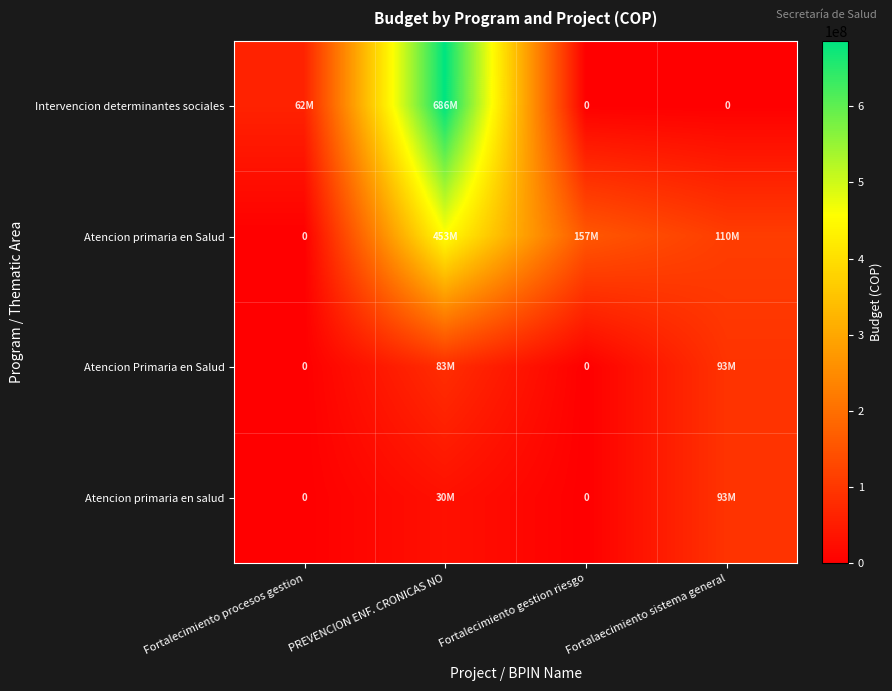

How many data points does each series have?

4